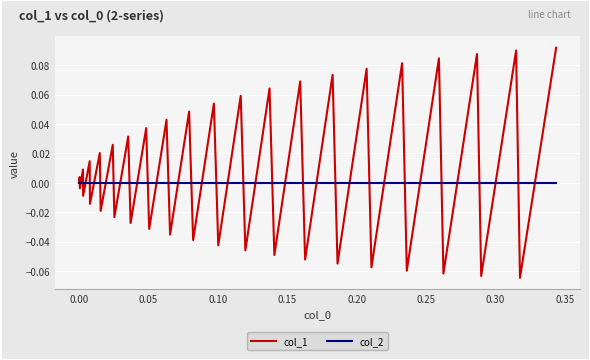

What are all the series names shown in the legend?

col_1, col_2